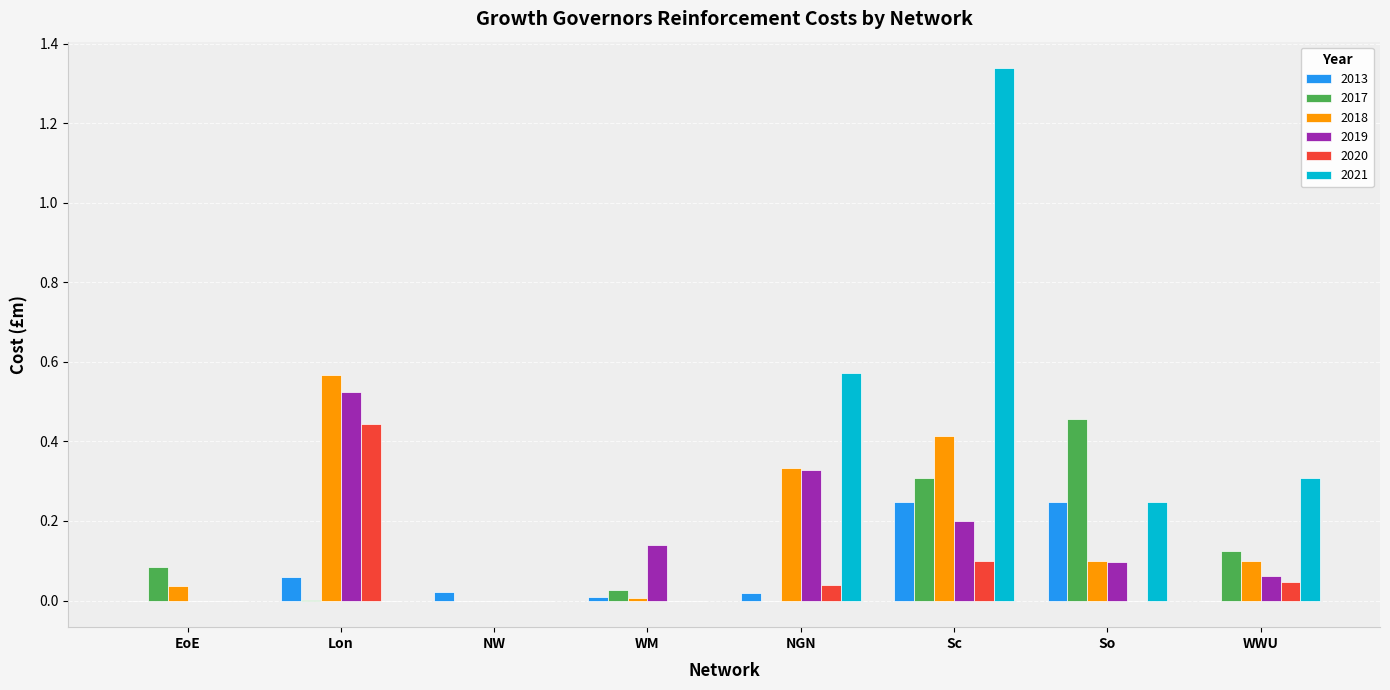

What is the total value across all series at So?

1.1